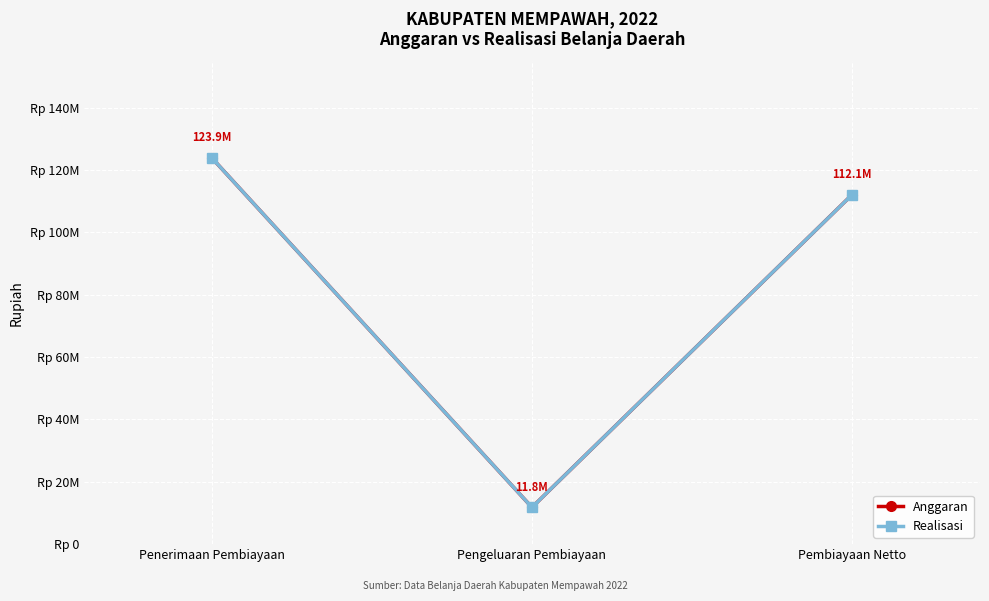

Which has a higher value, Pengeluaran Pembiayaan or Penerimaan Pembiayaan?

Penerimaan Pembiayaan